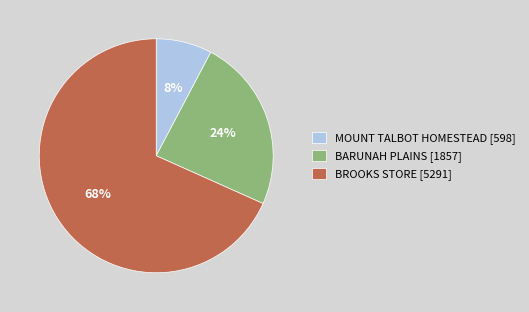

Do MOUNT TALBOT HOMESTEAD [598] and BROOKS STORE [5291] together represent more than half of the pie?

Yes